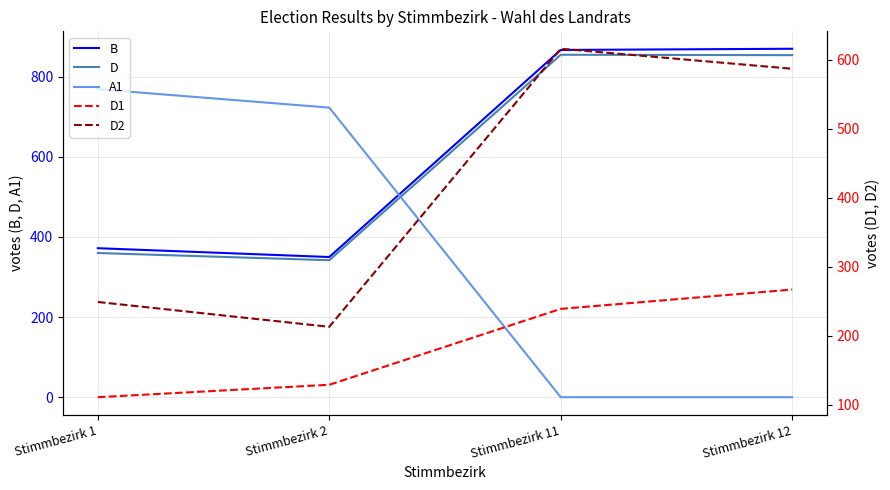

Where is the first local minimum for D2?

Stimmbezirk 2